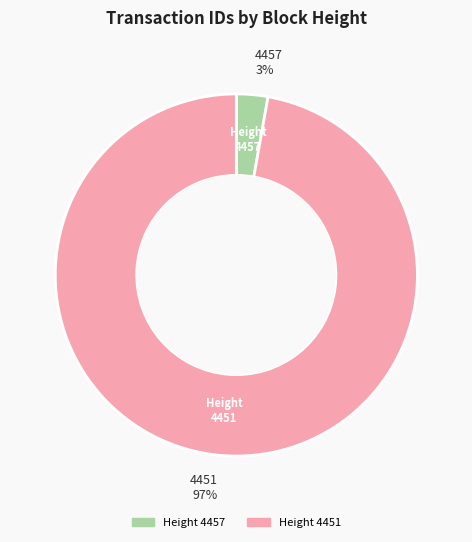

Does any single category account for the majority?

Yes